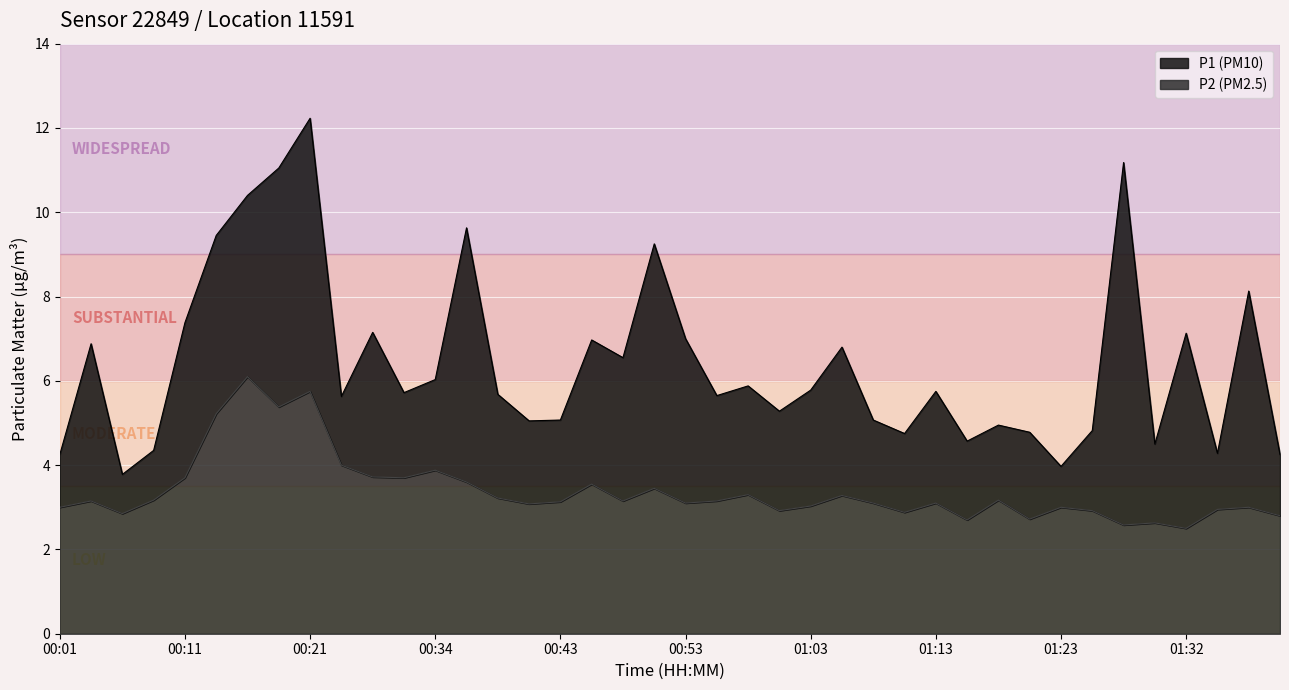

What position from the left is 01:18?

31